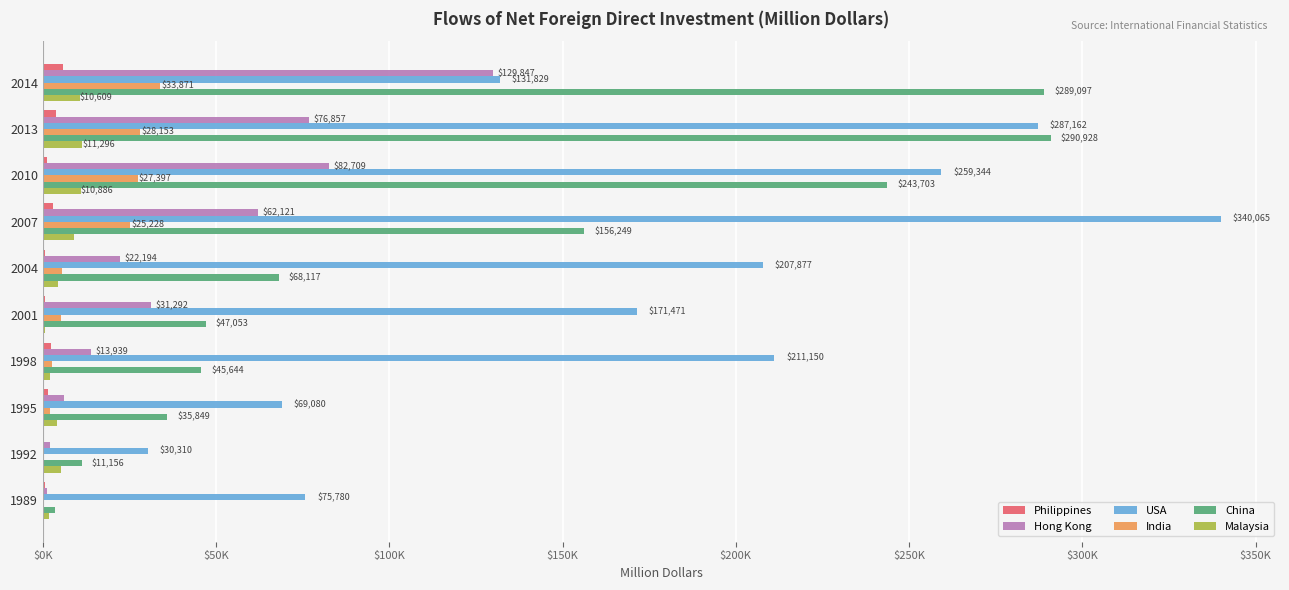

What are all the series names shown in the legend?

Philippines, Hong Kong, USA, India, China, Malaysia